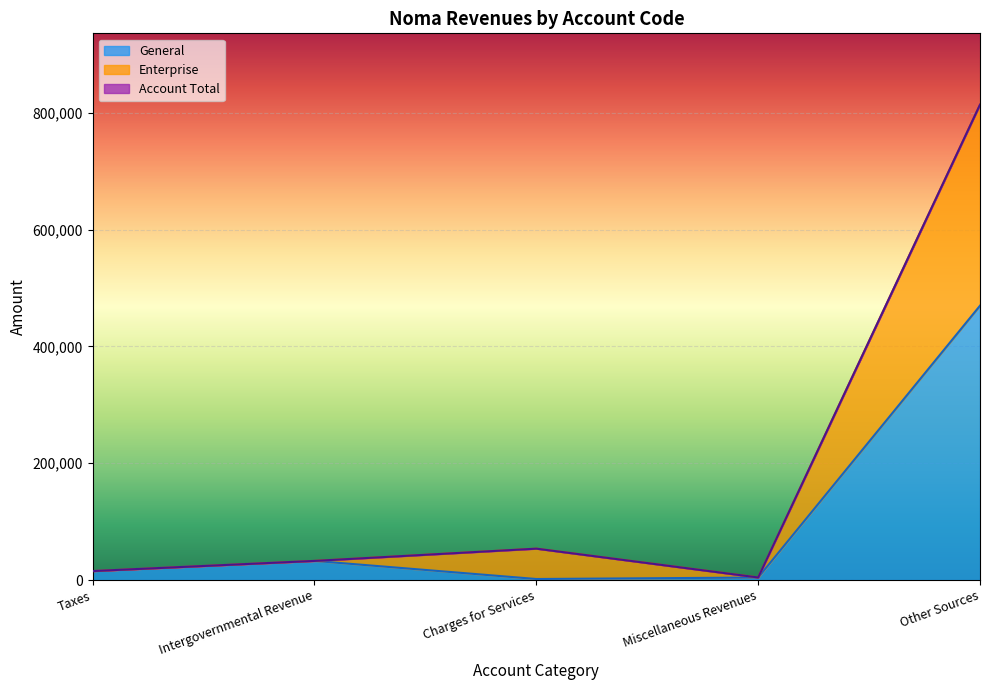

Between Intergovernmental Revenue and Miscellaneous Revenues, which is larger?

Intergovernmental Revenue